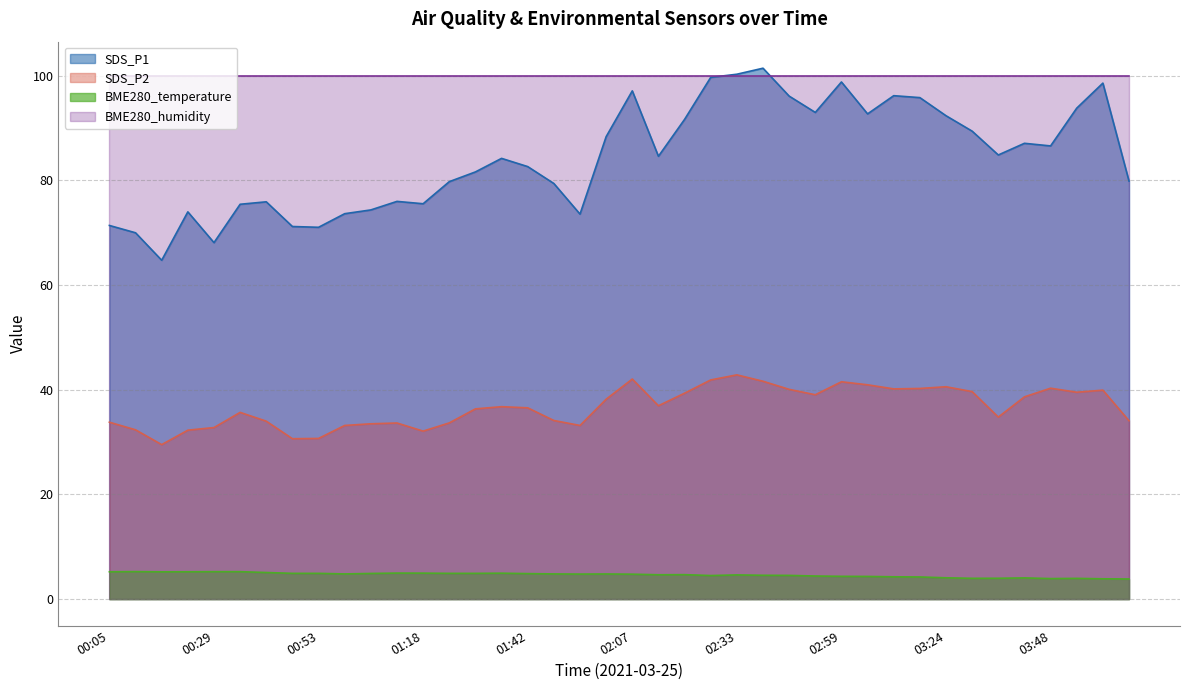

True or false: SDS_P1 has more than 2 points higher than both neighbors.

True